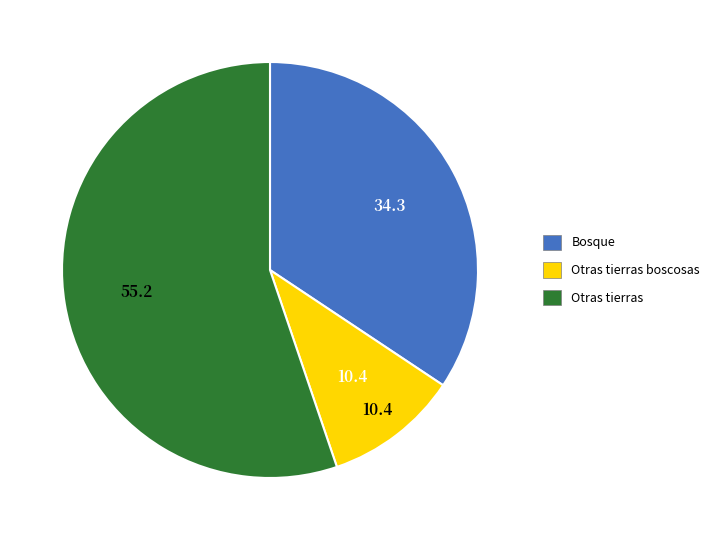

The Bosque slice represents 49% of the pie. True or false?

False